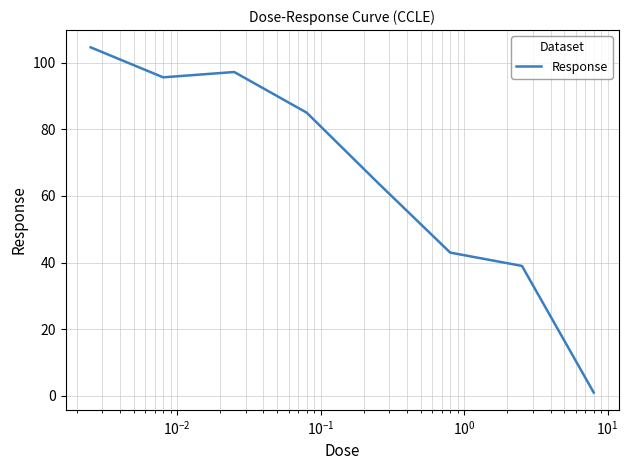

What is the maximum value shown in the chart?

104.6